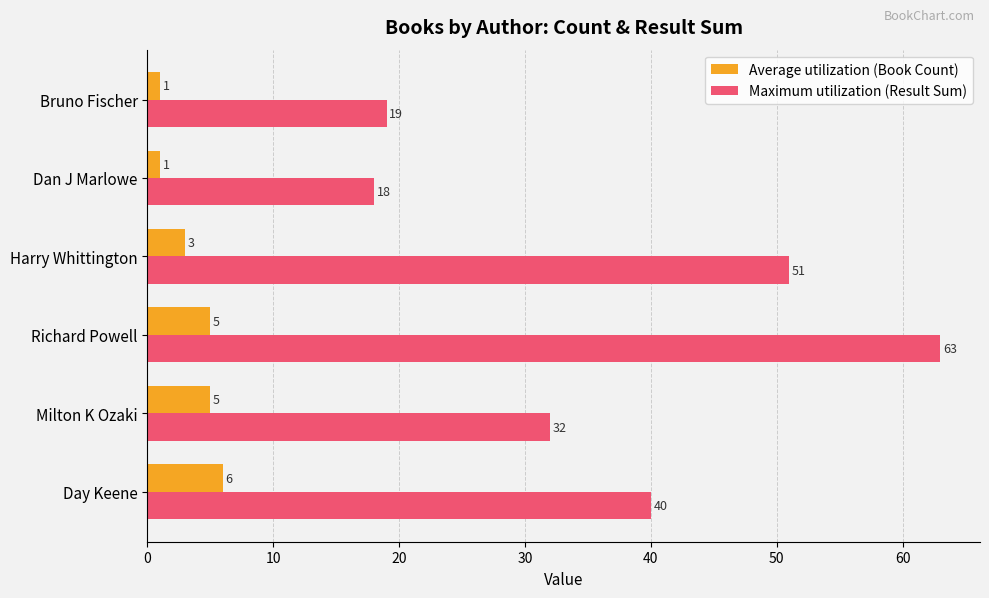

What is the difference between the maximum and minimum values in the Maximum utilization (Result Sum) series?

45